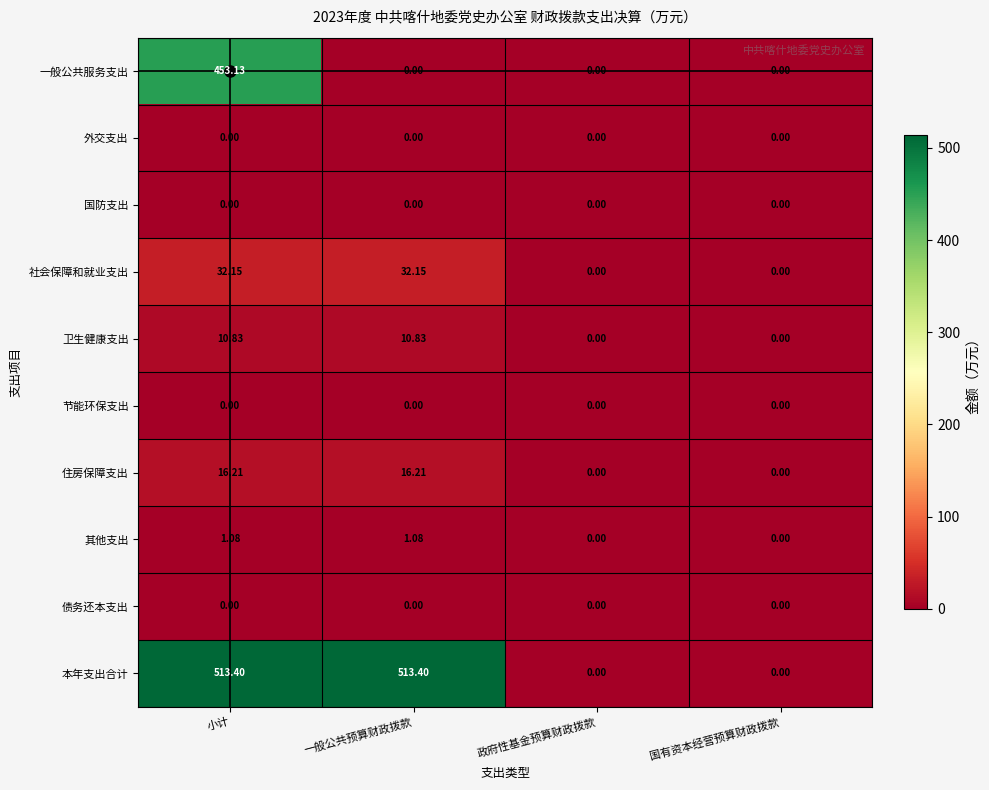

How many categories are shown in the chart?

4